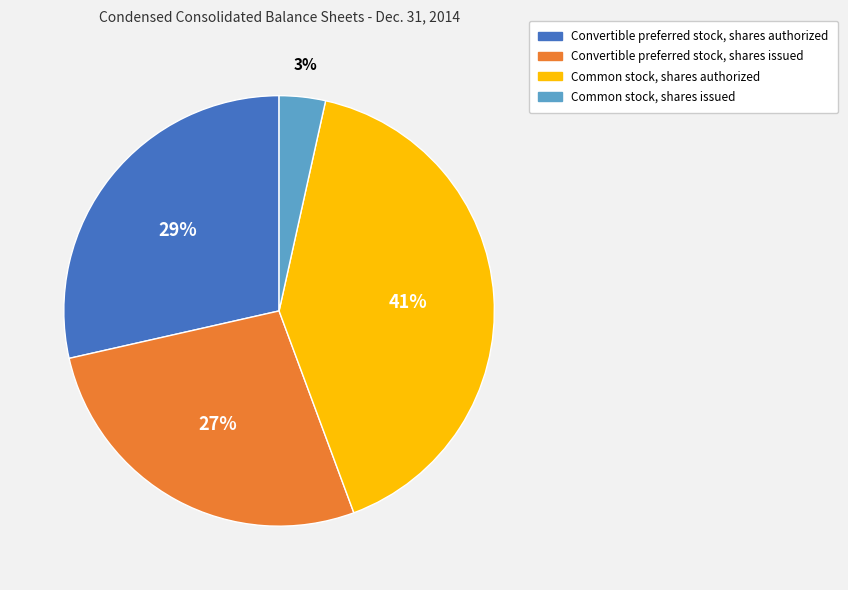

Is it true that Convertible preferred stock, shares authorized is 29% of the pie?

True